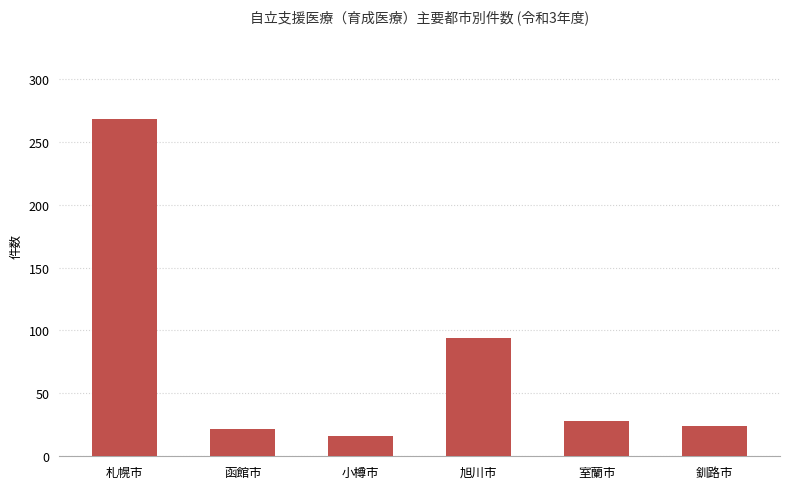

Approximately how many times larger is the value at 札幌市 compared to 釧路市?

11.2